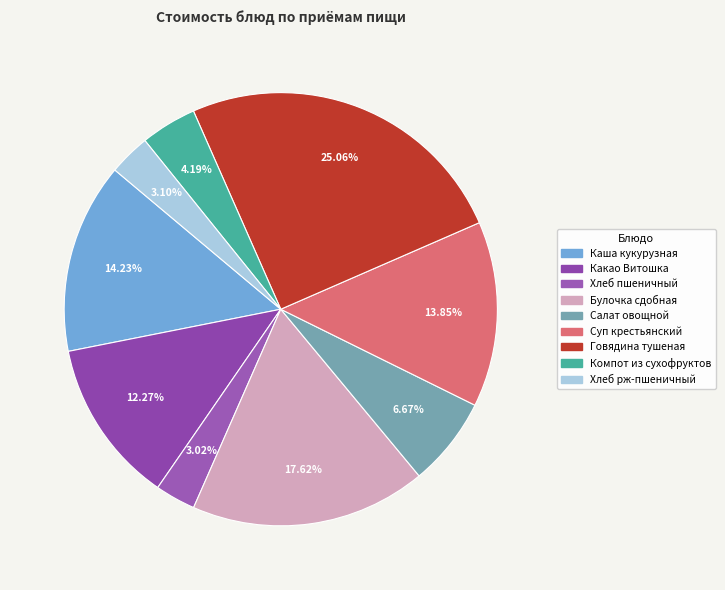

Which slice is the largest?

Говядина тушеная